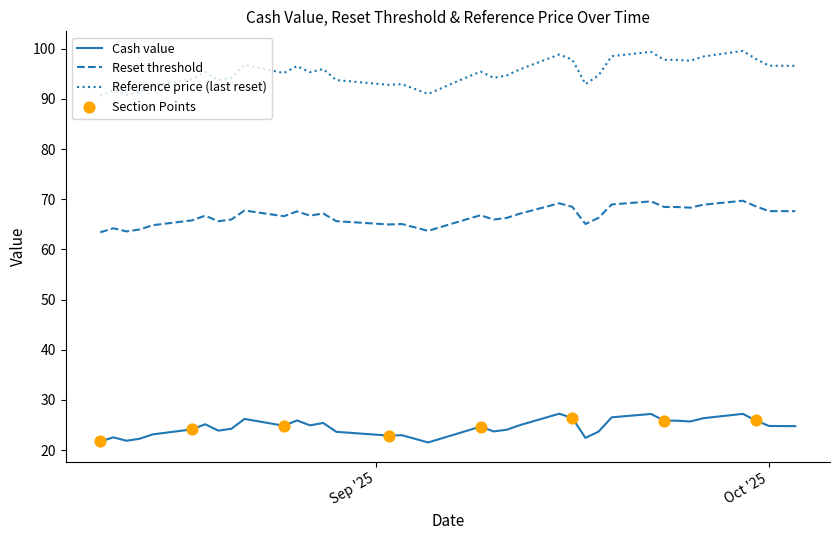

At how many categories does at least one series exceed 42?

39